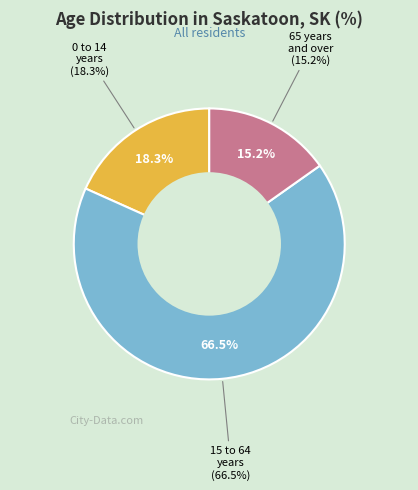

Which slice is the smallest?

65 years and over